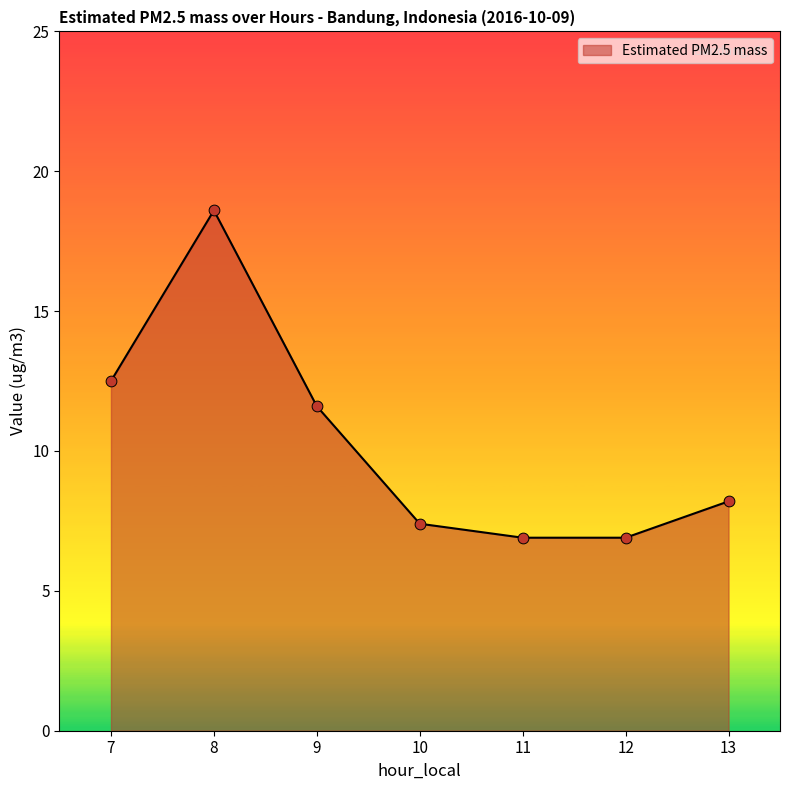

What is the change in value from 7 to 8?

+6.1